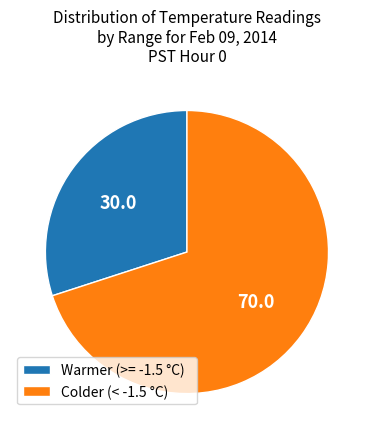

Does any single category account for the majority?

Yes